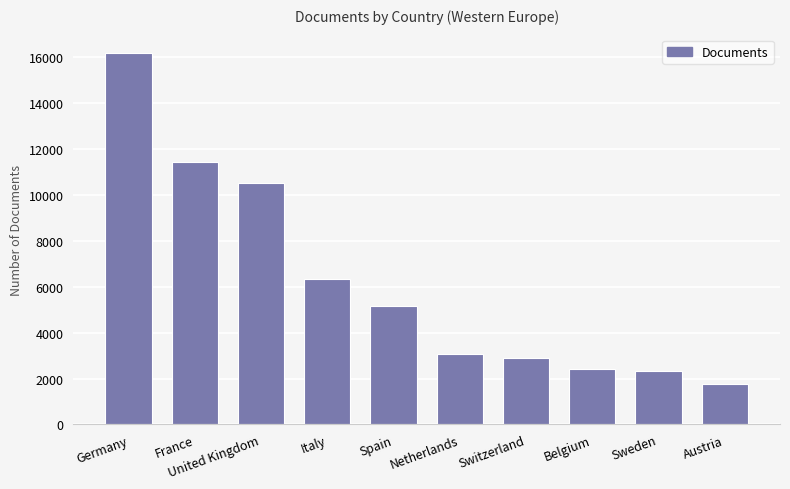

Is it true that the value at Germany is 16187?

True